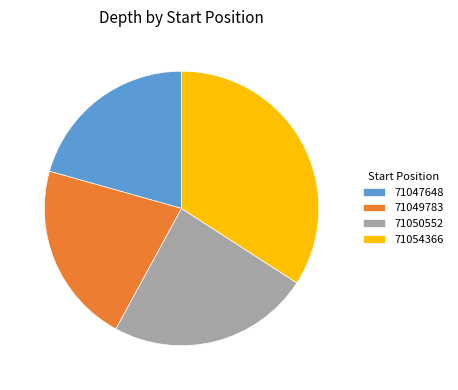

Do 71049783 and 71050552 together represent more than half of the pie?

No